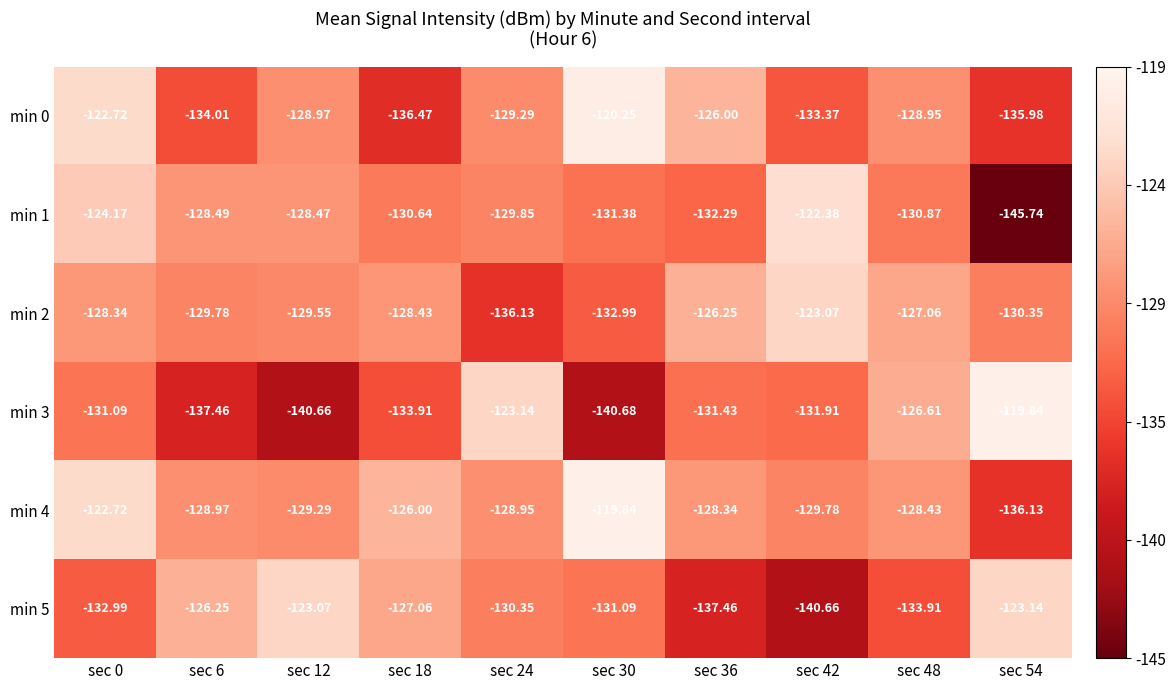

Is the value of min 2 at sec 54 greater than the value of min 4 at sec 24?

No